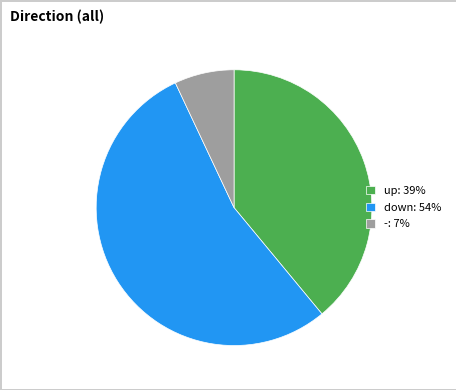

Approximately how many times larger is the value at up compared to -?

5.6